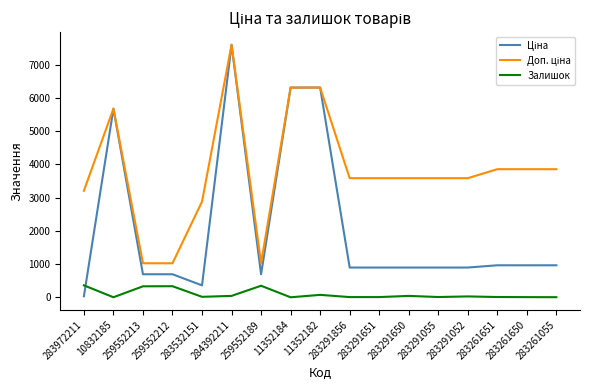

Which label corresponds to the largest value in the chart?

284392211